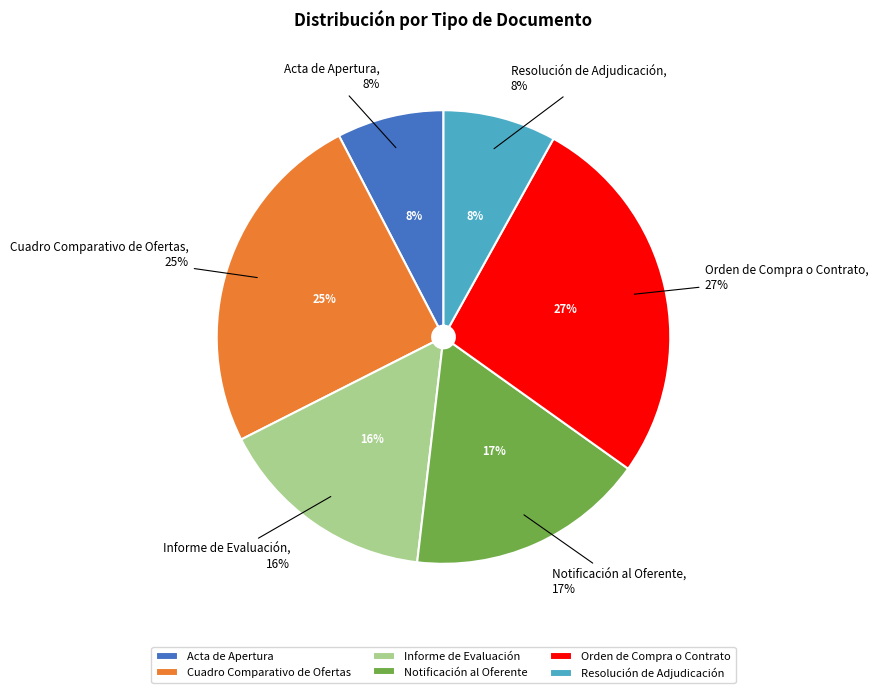

Does Notificación al Oferente account for over 50% of the chart?

No